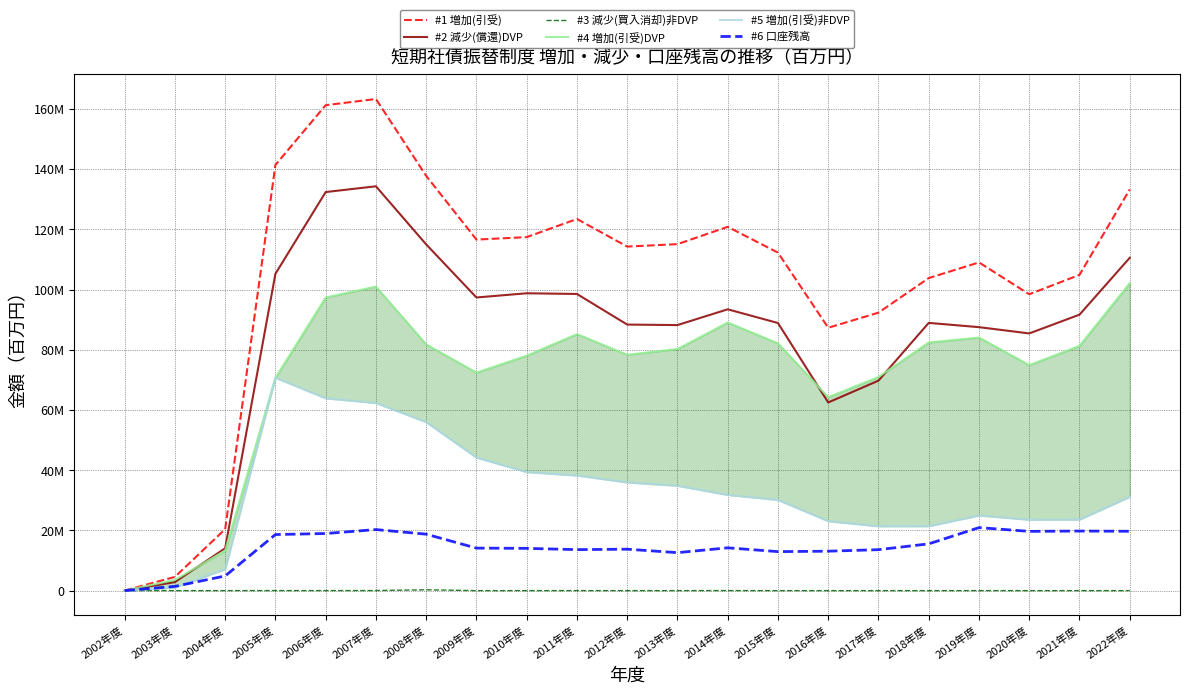

True or false: #2 減少(償還)DVP and #6 口座残高 cross at least once.

True